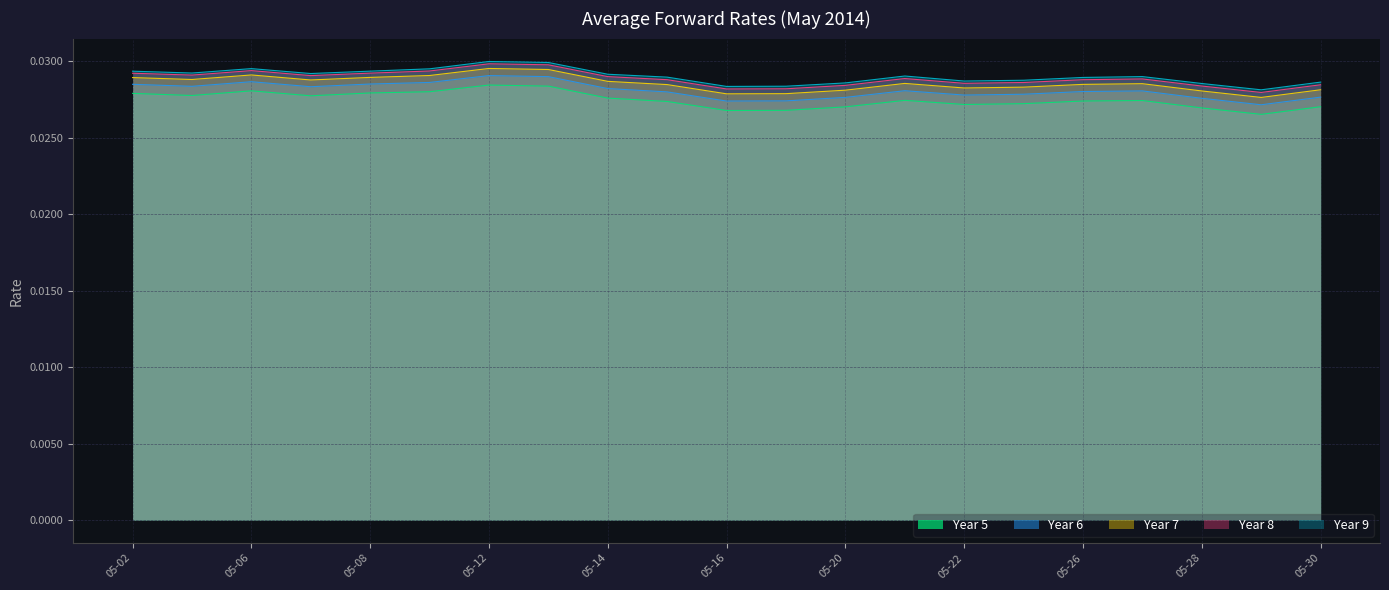

Which series has the widest spread of values?

Year 5